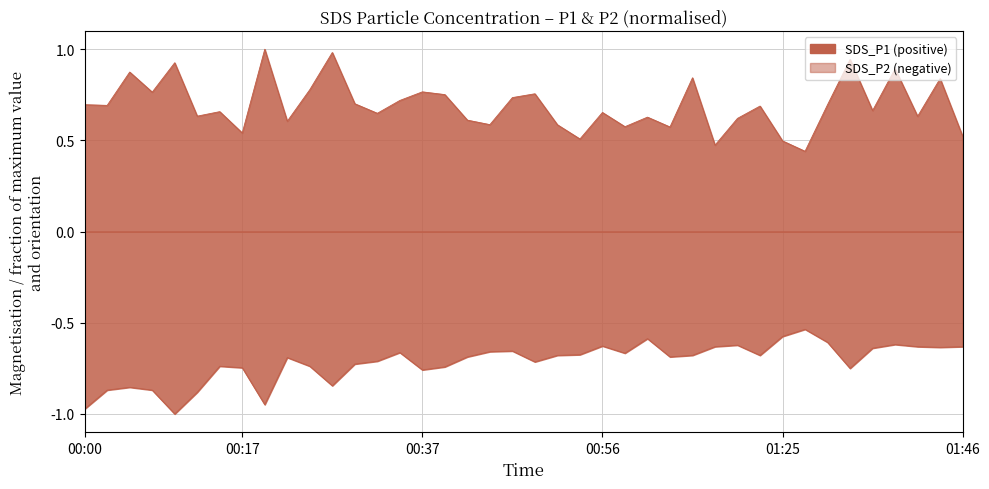

Rank the categories by SDS_P2 value from lowest to highest.

00:10, 00:00, 00:20, 00:12, 00:02, 00:07, 00:05, 00:27, 00:37, 01:33, 00:17, 00:39, 00:15, 00:25, 00:30, 00:49, 00:32, 00:22, 00:42, 01:04, 00:52, 01:06, 01:22, 00:54, 00:59, 00:35, 00:44, 00:47, 01:36, 01:43, 01:09, 01:41, 01:46, 00:56, 01:11, 01:38, 01:30, 01:01, 01:25, 01:27